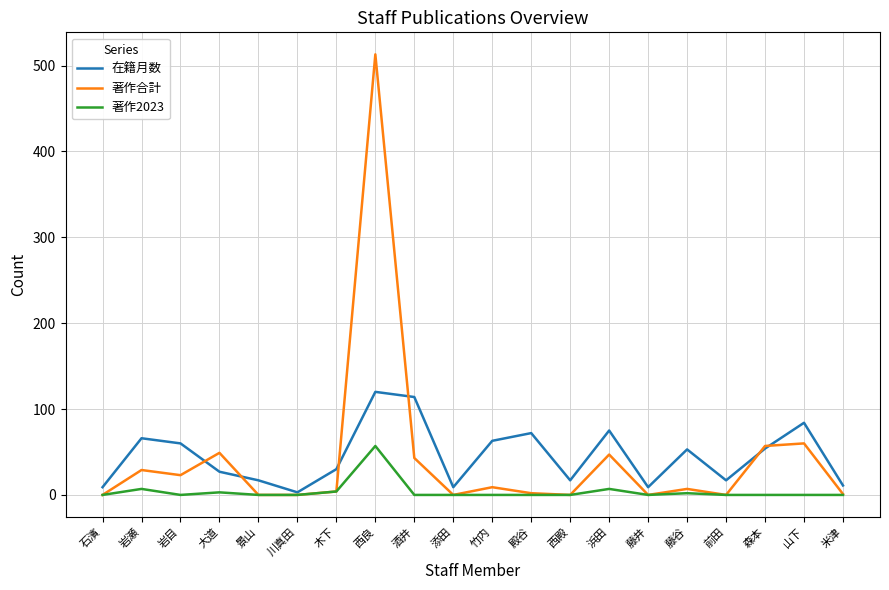

True or false: 在籍月数 has a value of 17 at 景山.

True